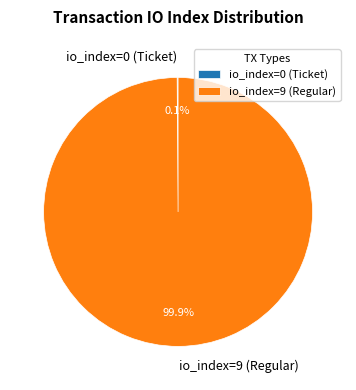

Does any single category account for the majority?

Yes